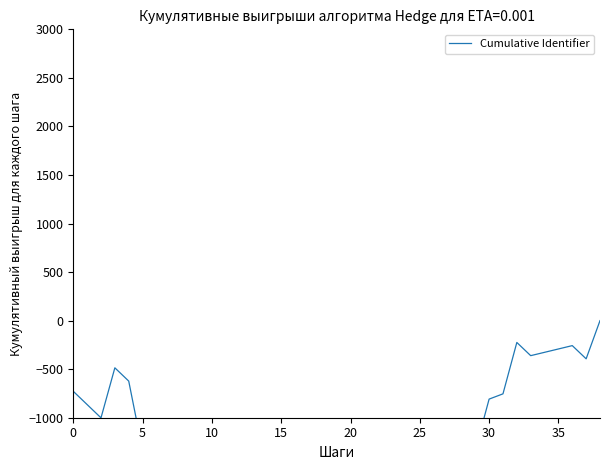

Count the number of data series in this chart.

1